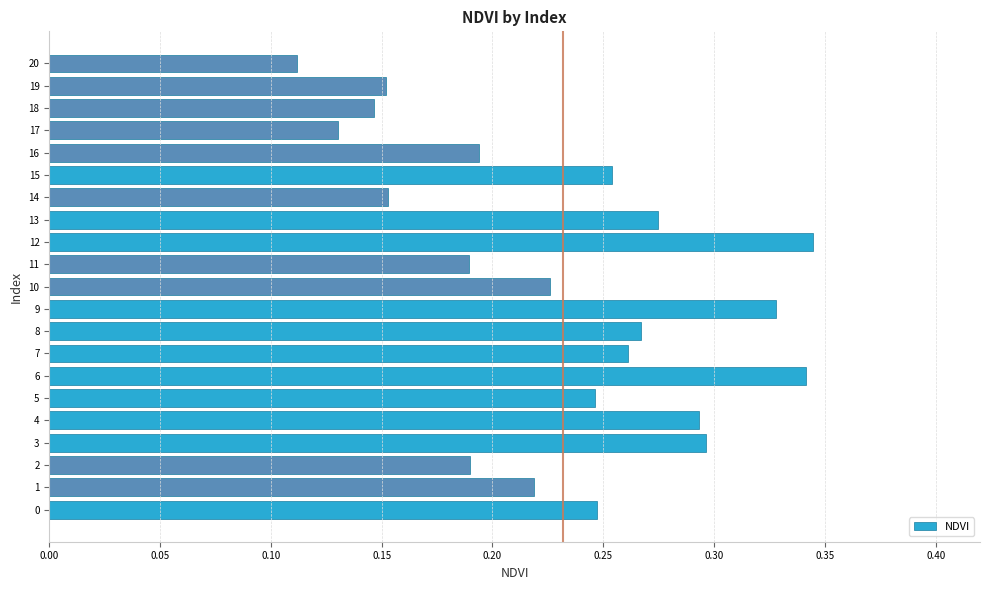

Which has a higher value, 10 or 18?

10